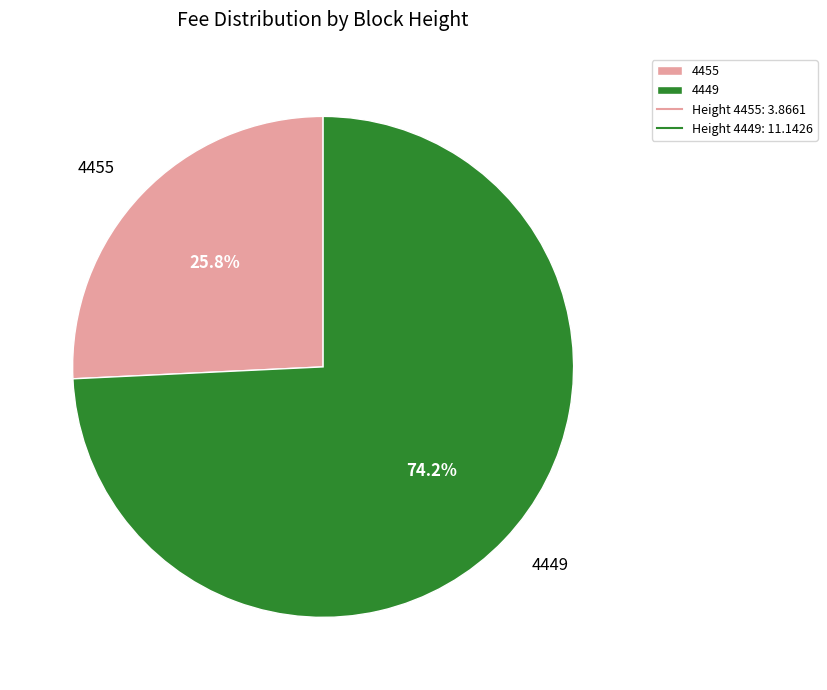

Count the number of slices in the pie.

2